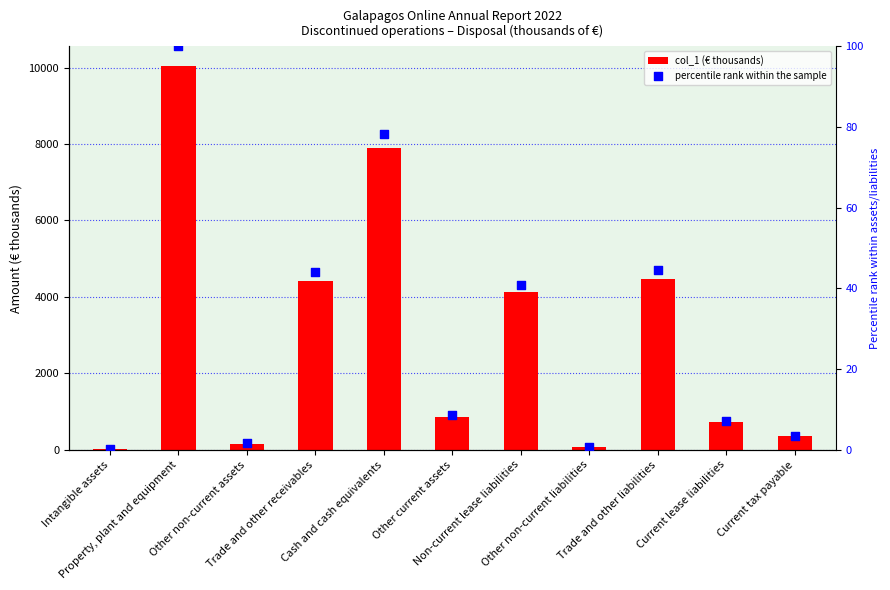

What are all the series names shown in the legend?

col_1 (€ thousands), percentile rank within the sample